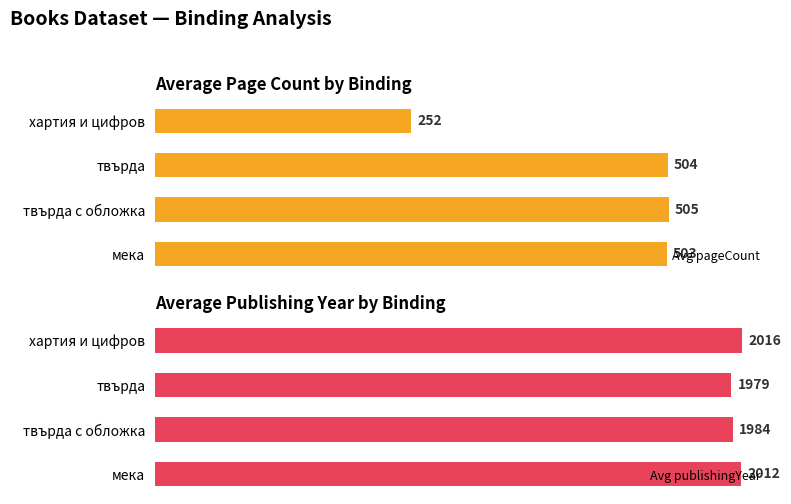

True or false: Avg pageCount has a value of 503 at 0.

True